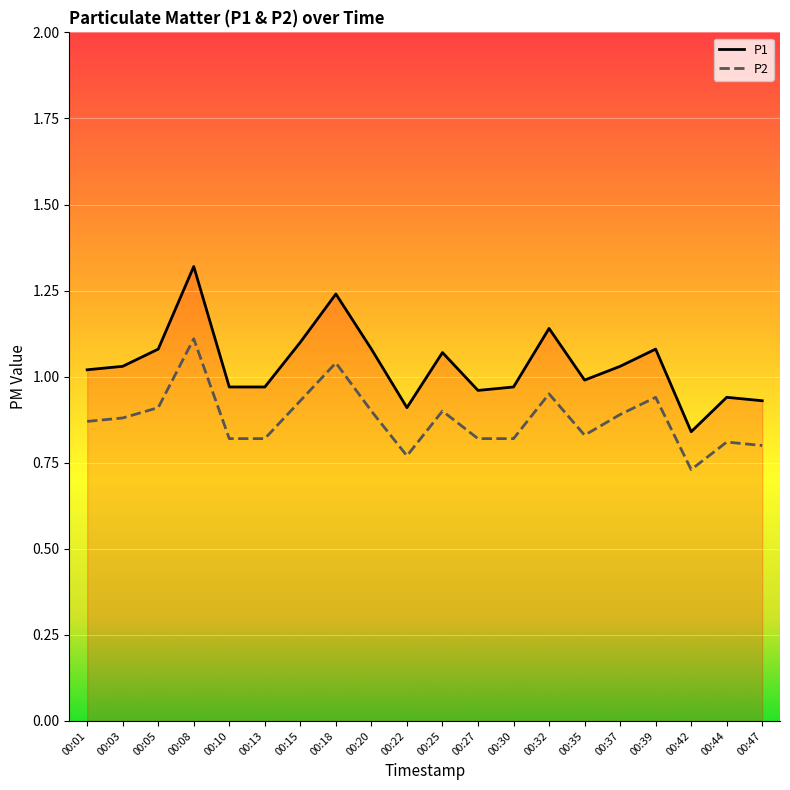

How many values in the P1 series exceed 1?

11